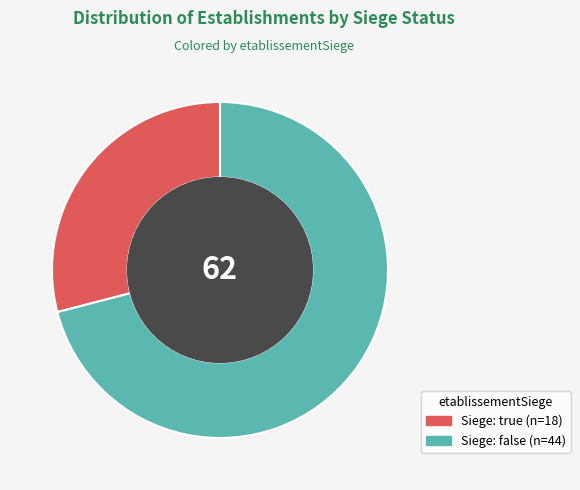

How many slices are in this pie chart?

2